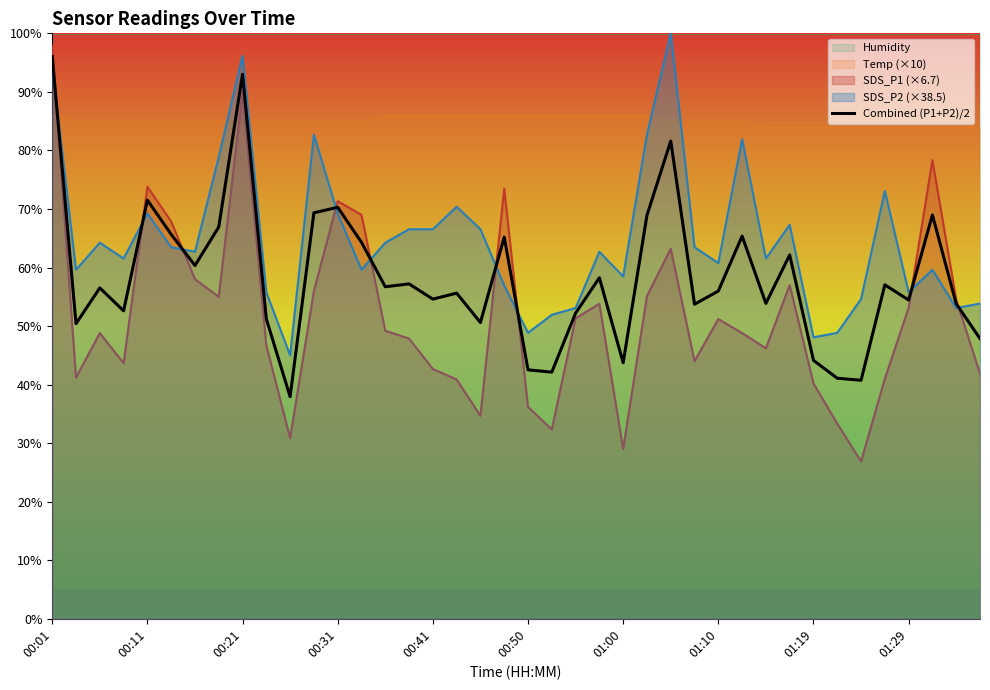

True or false: Temp (×10) and SDS_P2 (×38.5) cross at least once.

True